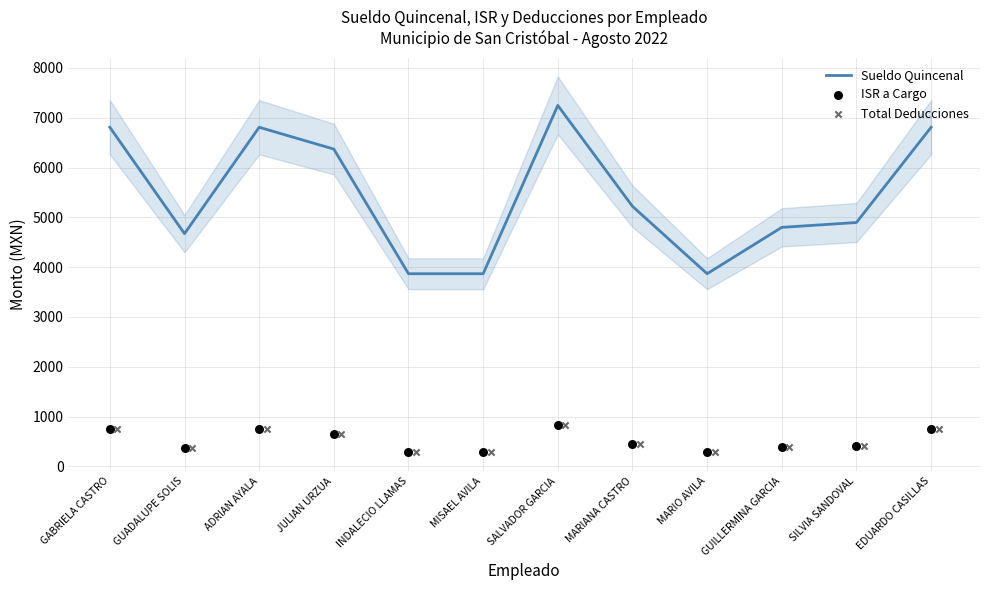

At how many categories does at least one series exceed 5381?

5